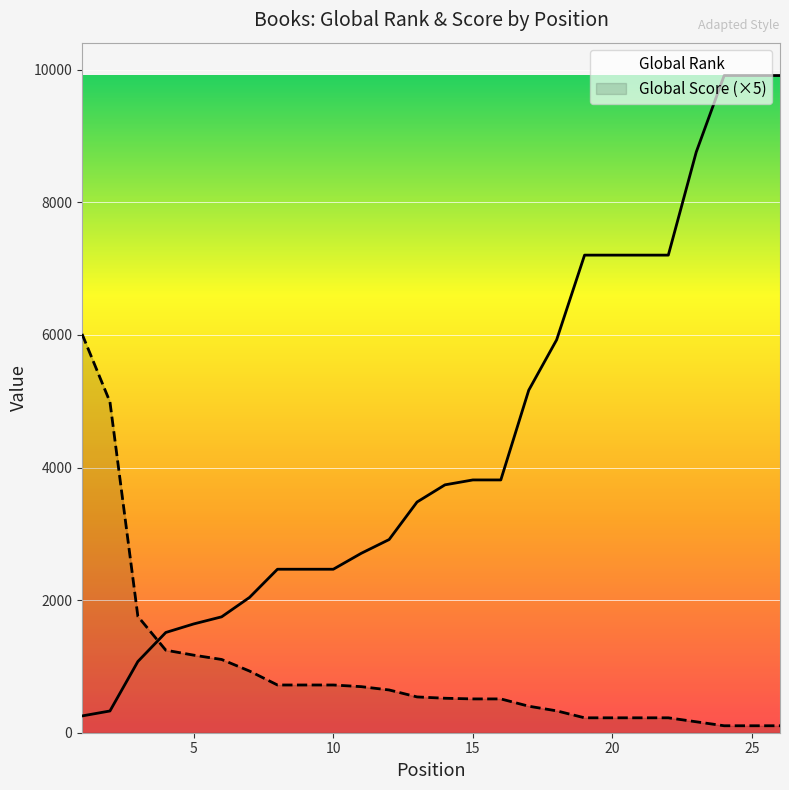

Reading left to right, transcribe all the data shown in this chart.

Global Rank: 253	328	1074	1512	1641	1748	2041	2466	2466	2466	2706	2914	3480	3739	3813	3813	5166	5927	7204	7204	7204	7204	8759	9913	9913	9913
Global Score (×5): 6015	4990	1755	1245	1170	1105	930	720	720	720	695	645	540	520	510	510	400	330	225	225	225	225	165	105	105	105